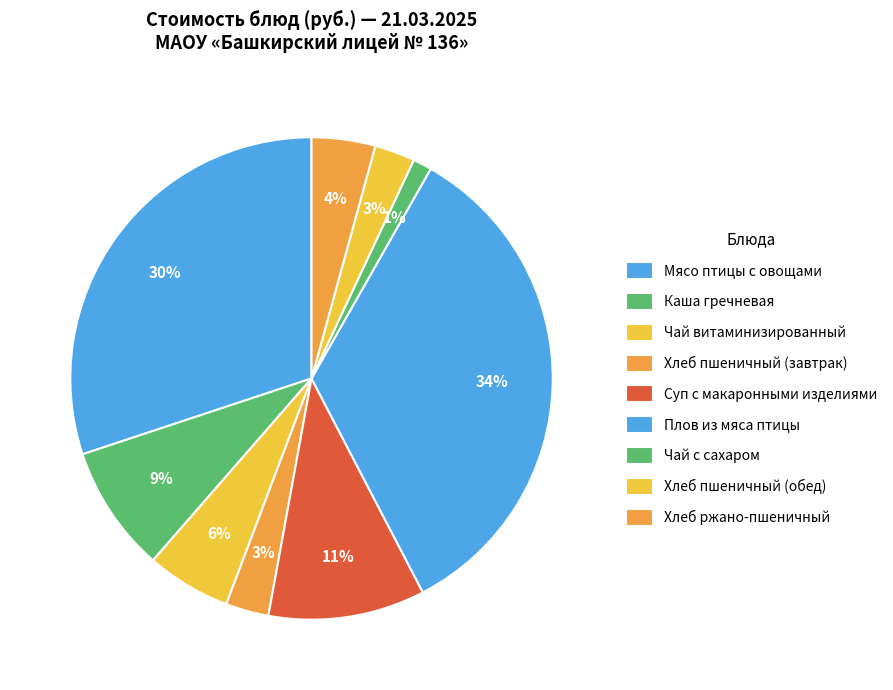

Is the sum of Чай витаминизированный and Мясо птицы с овощами greater than half?

No